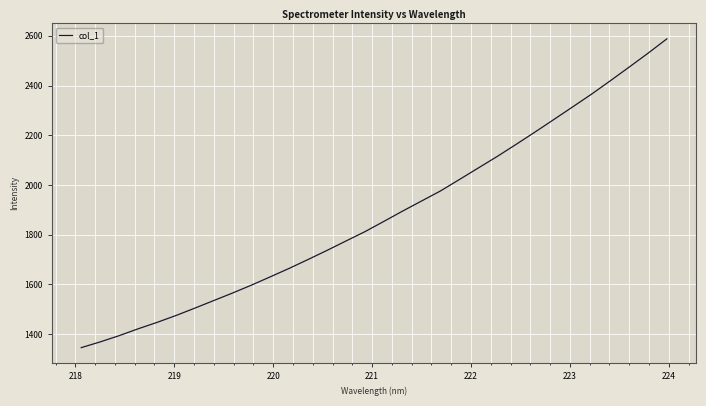

What is the minimum value shown in the chart?

1345.2